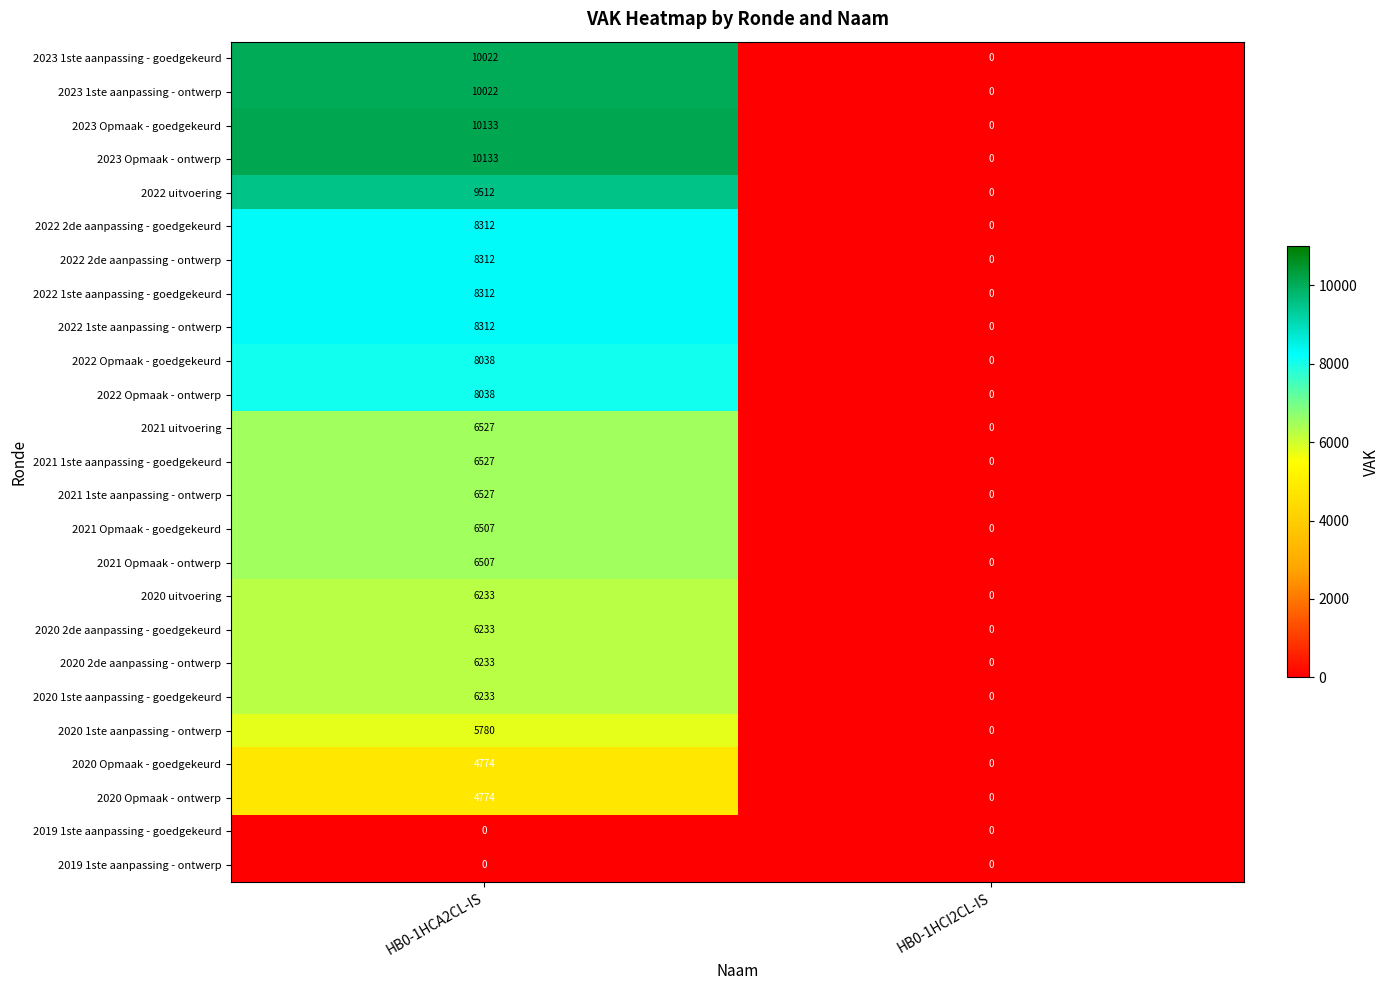

Which category has the highest value in the 2020 uitvoering series?

HB0-1HCA2CL-IS